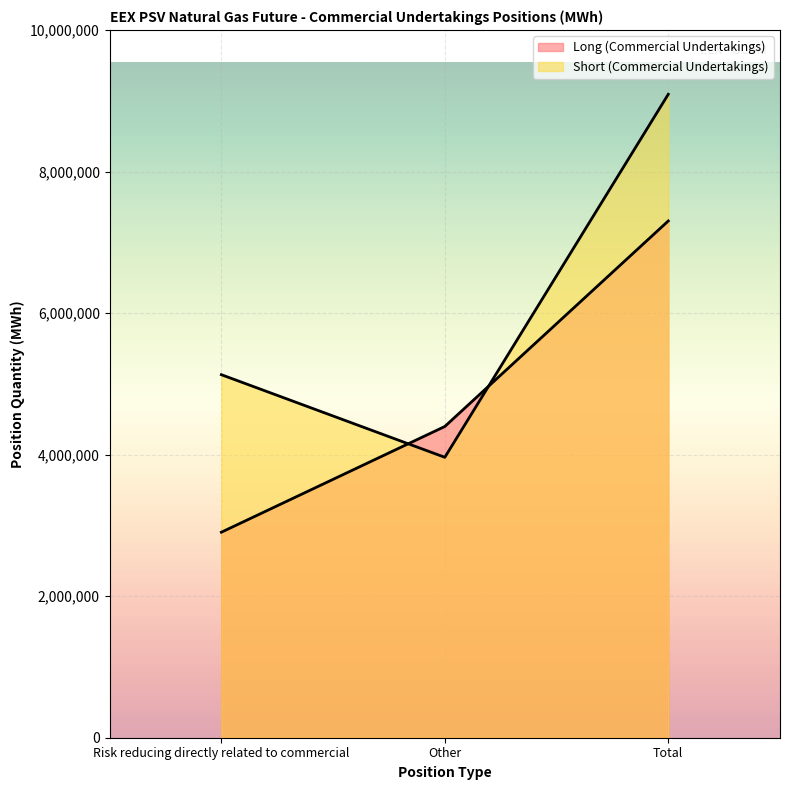

The Short (Commercial Undertakings) series shows 1842502 at Other. True or false?

False